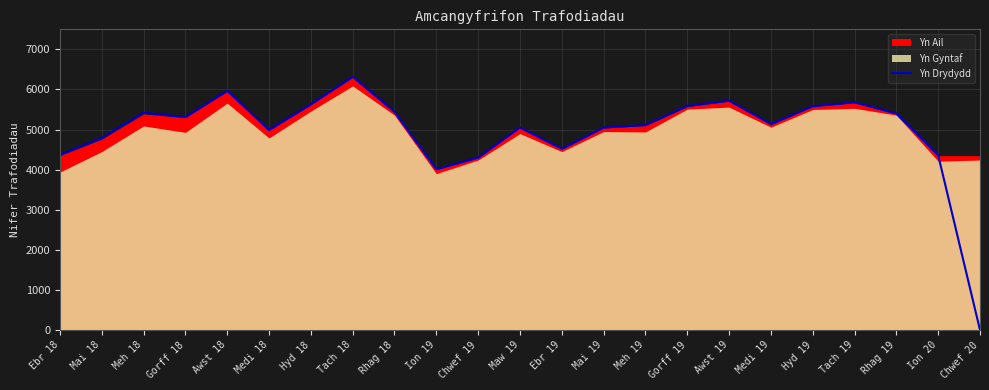

The value at Mai 18 is 7973. True or false?

False